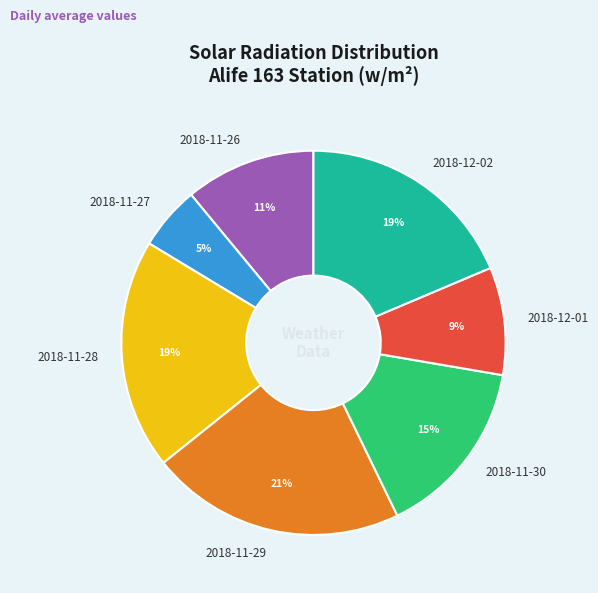

To the nearest percent, what is the combined percentage of 2018-11-26 and 2018-11-29?

32%